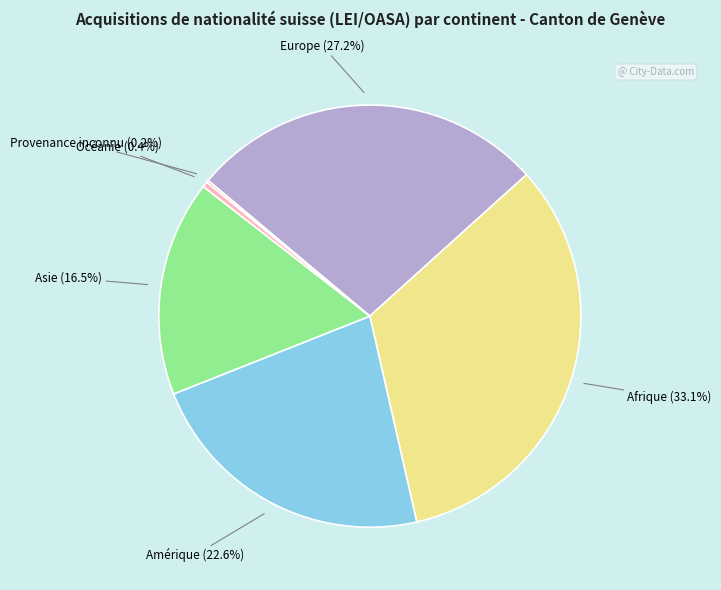

Does any single category account for the majority?

No